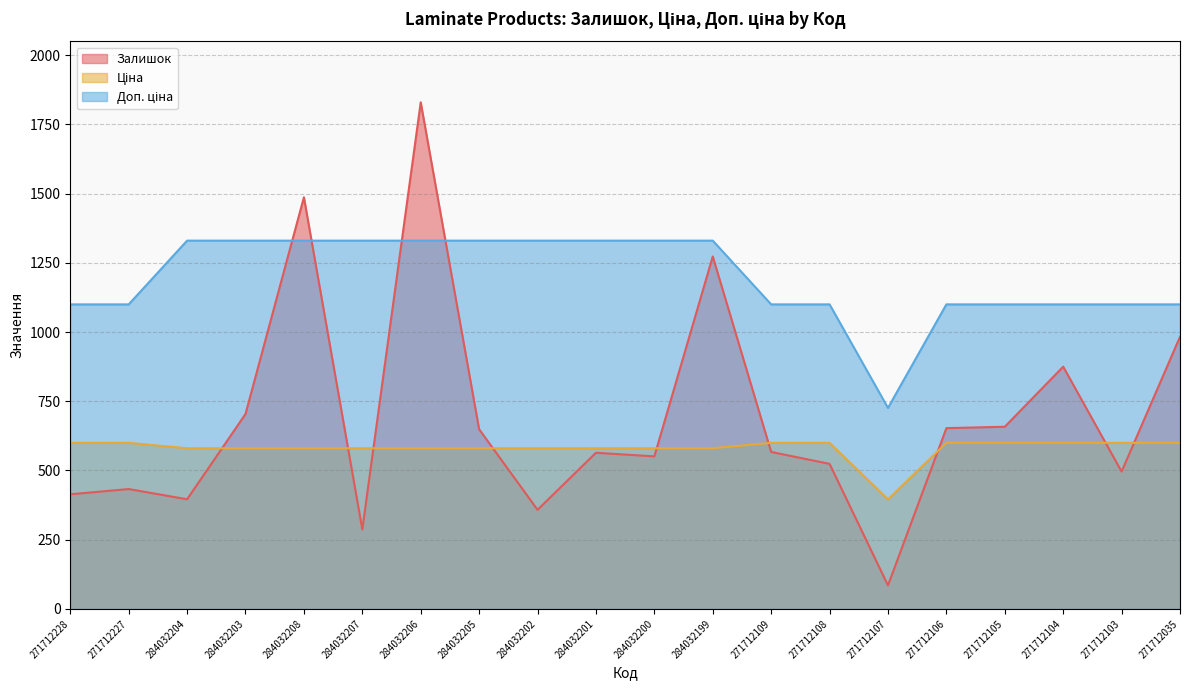

At 284032207, list the series in order from smallest to largest.

Залишок, Ціна, Доп. ціна